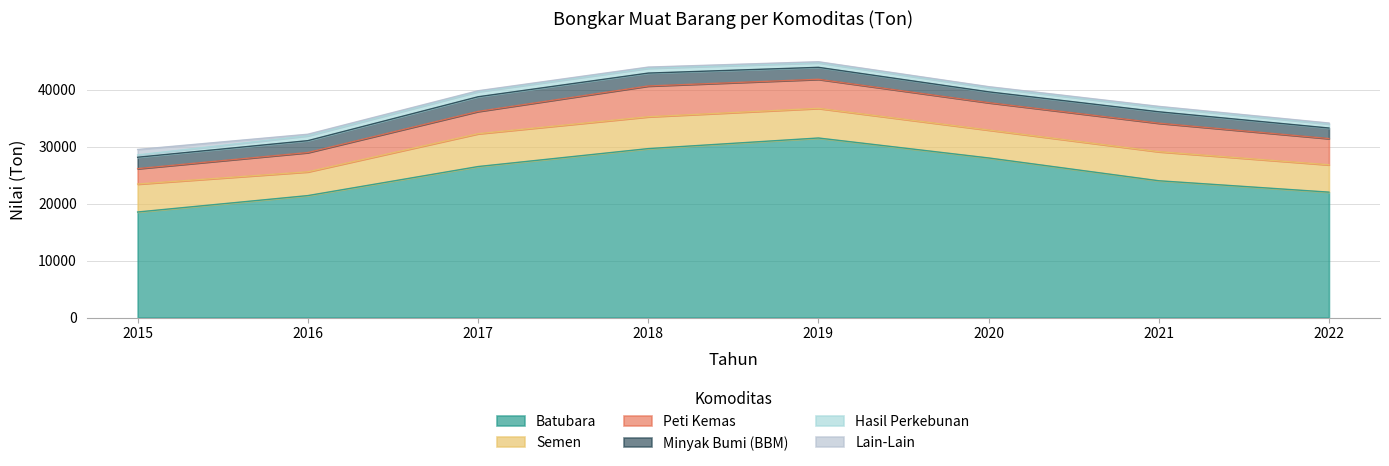

The value of Semen at 2019 is 2051. True or false?

False